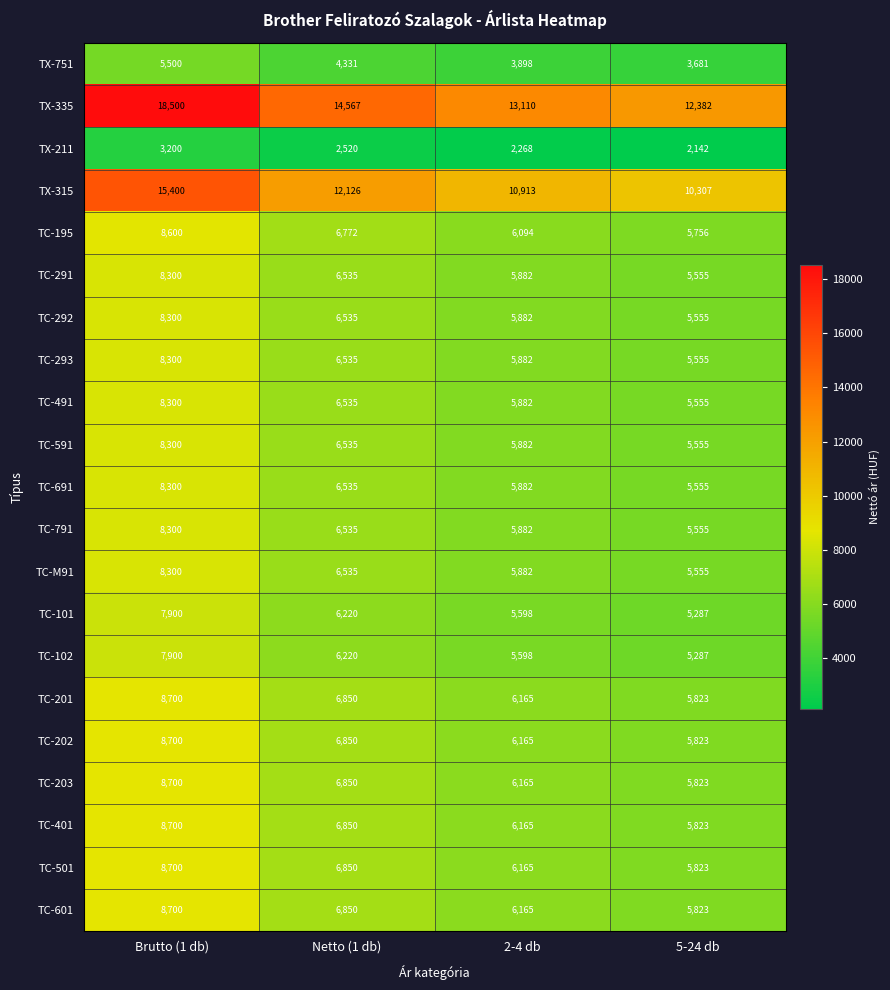

Which category has the highest value across all series?

Brutto (1 db)